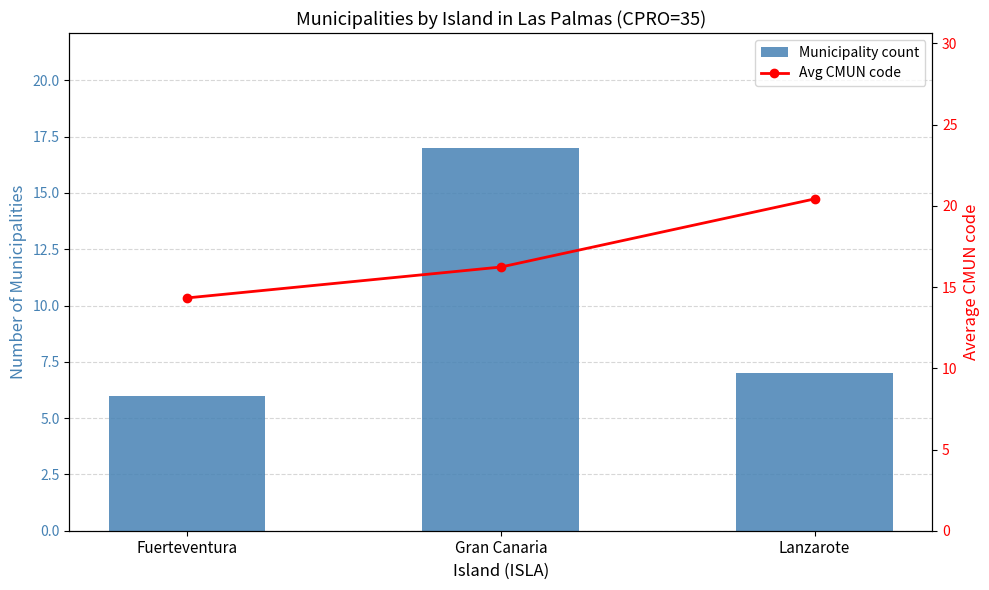

Count the number of data series in this chart.

2